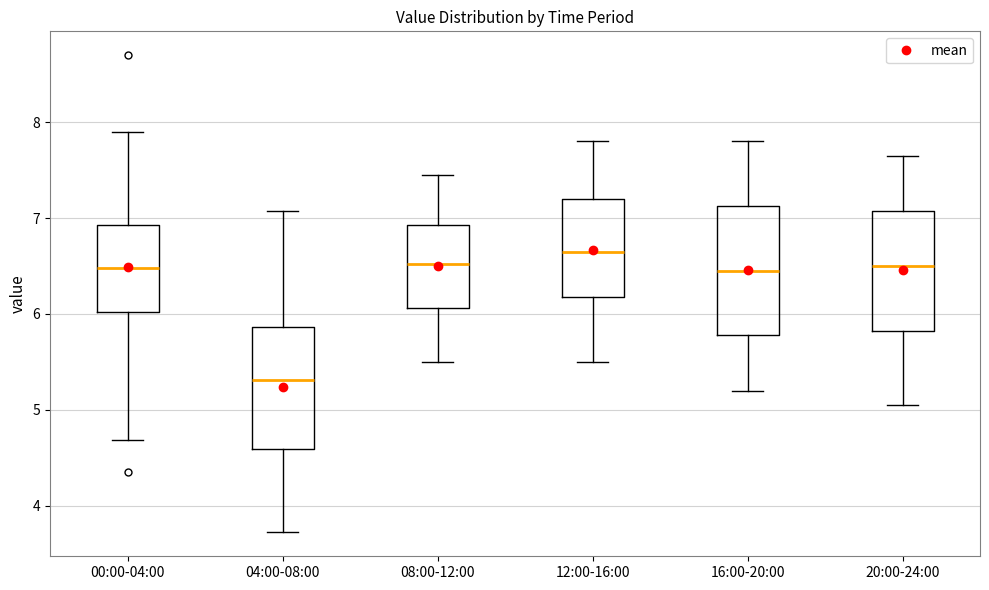

Which box's median line is the highest?

12:00-16:00